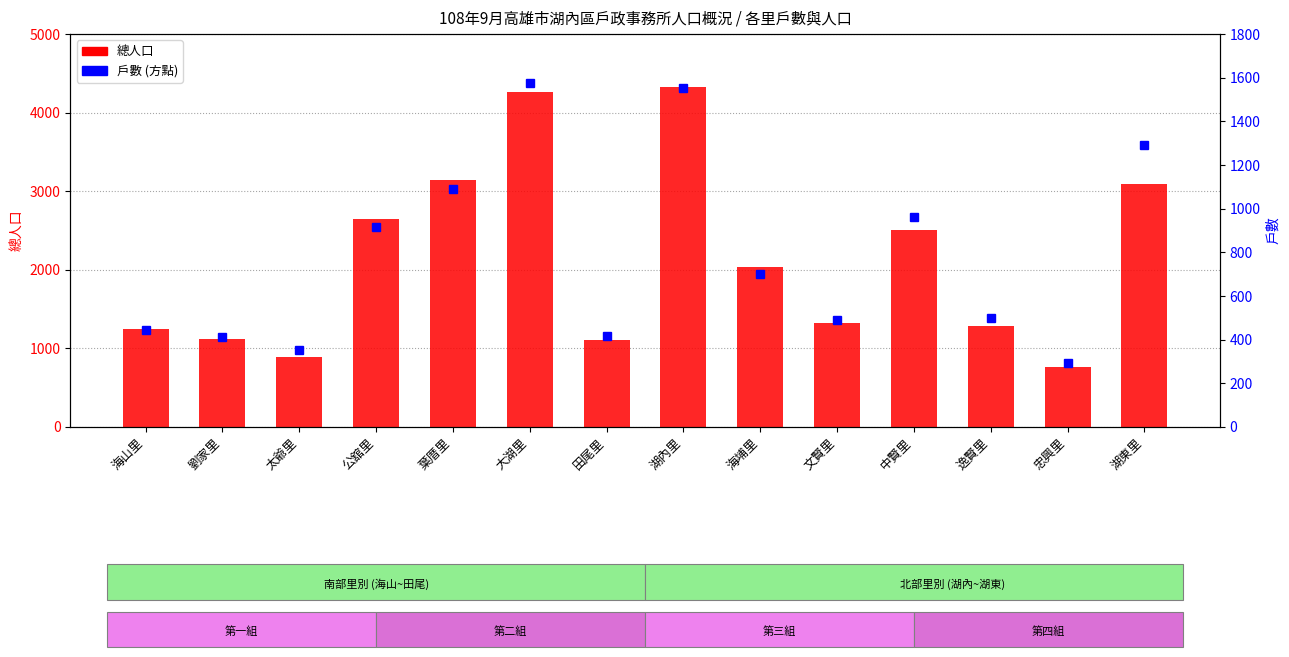

Reading left to right, transcribe all the data shown in this chart.

總人口: 1242	1125	888	2645	3140	4263	1106	4332	2041	1319	2503	1282	769	3090
戶數: 444	413	352	915	1090	1574	416	1555	699	492	961	500	293	1292